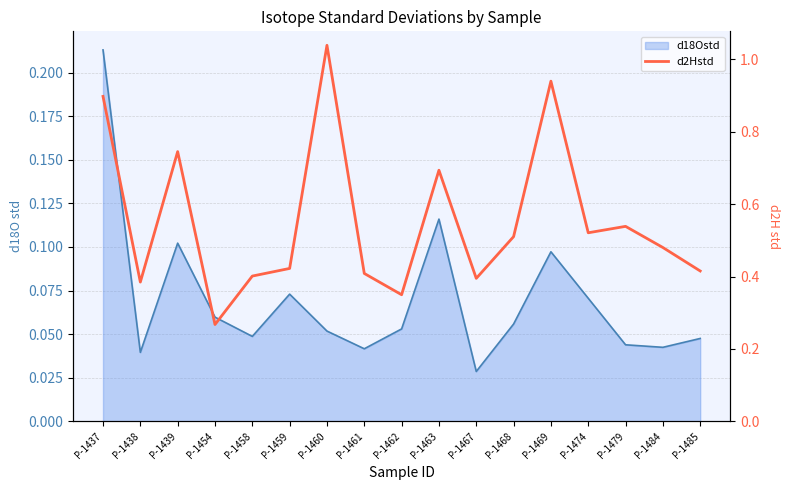

At which category does the data reach its first local valley?

P-1438